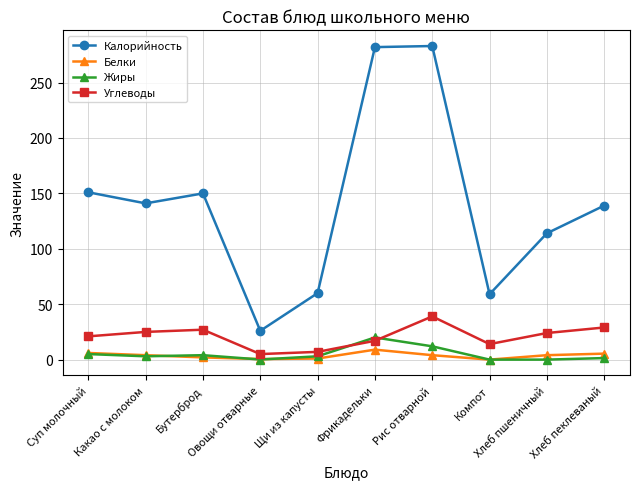

What is the spread (max minus min) of values at Какао с молоком?

138.0